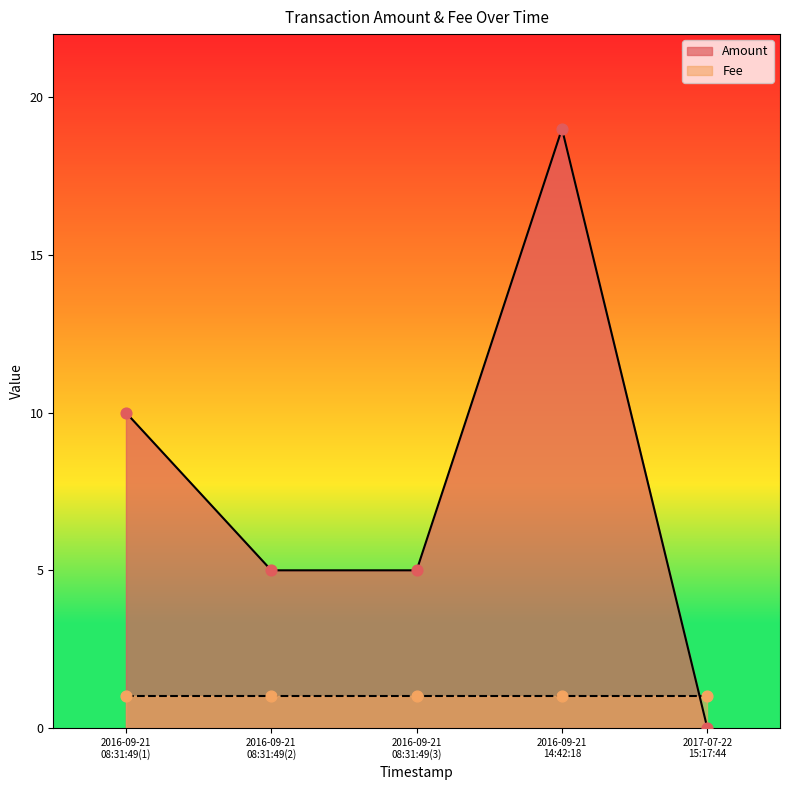

What are all the series names shown in the legend?

Amount, Fee